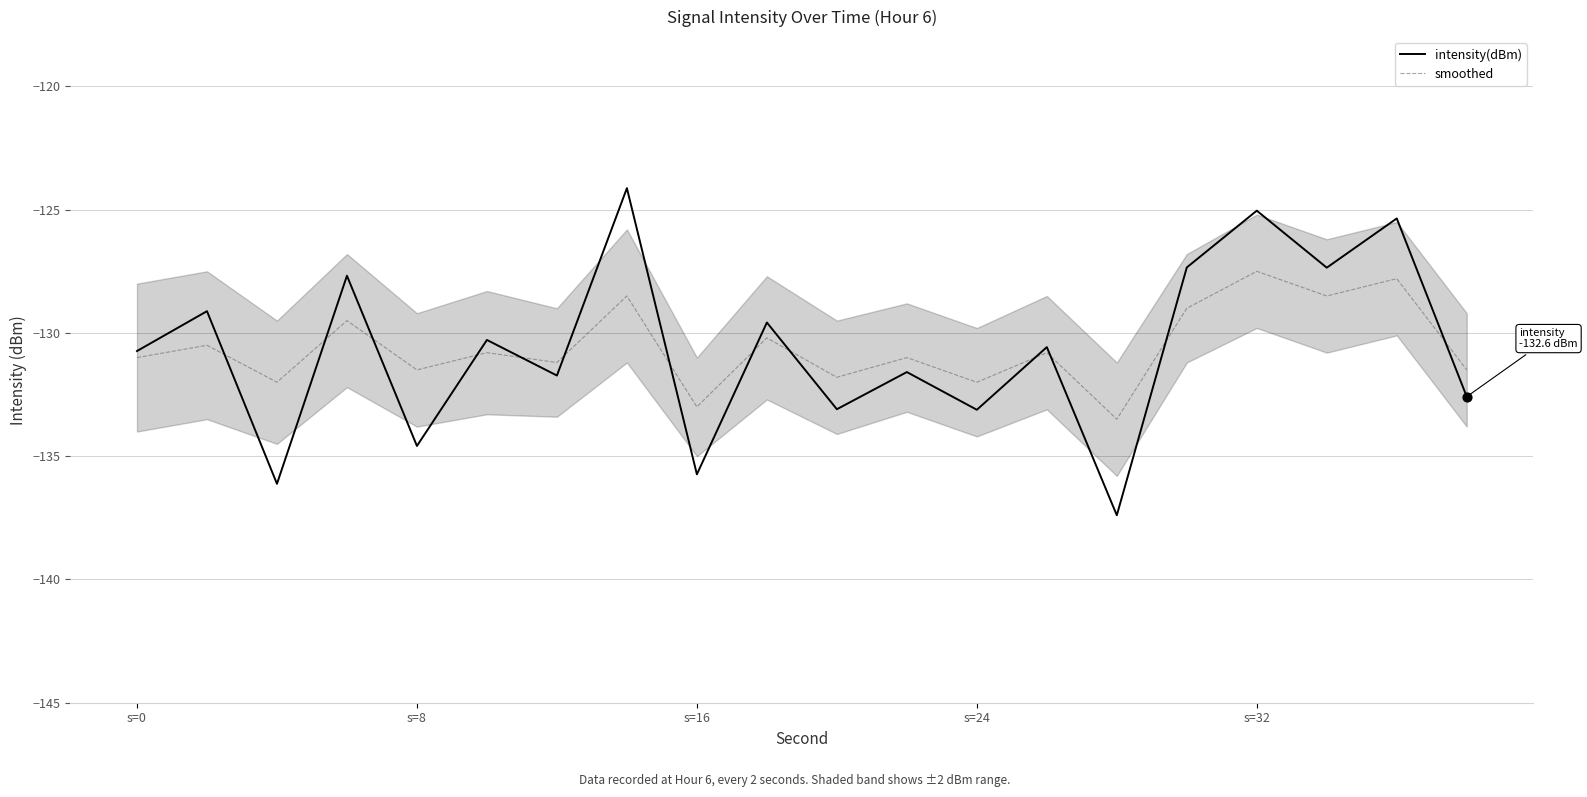

What is the maximum value for smoothed?

-127.5